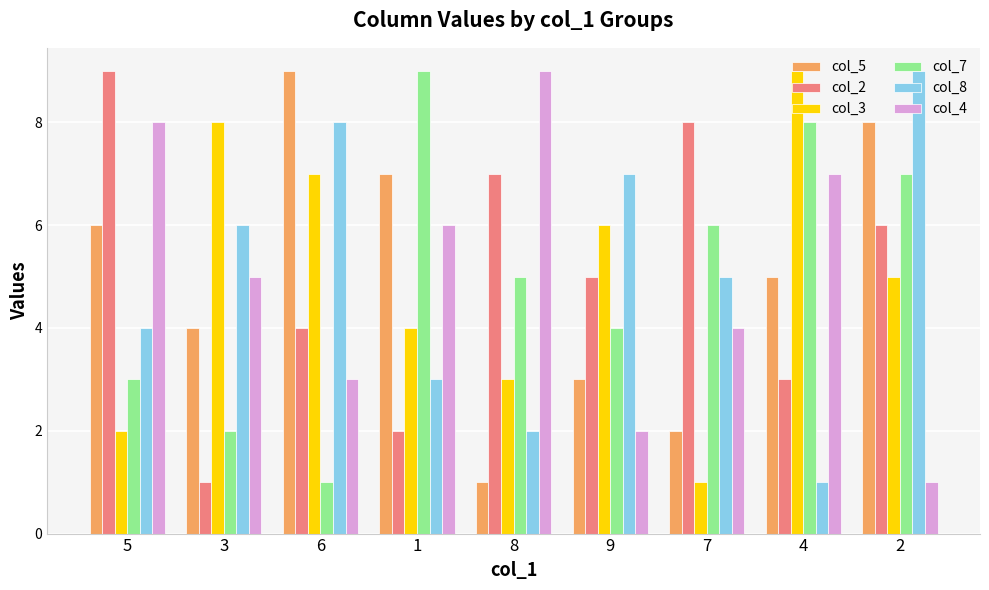

What position from the right is 4?

2